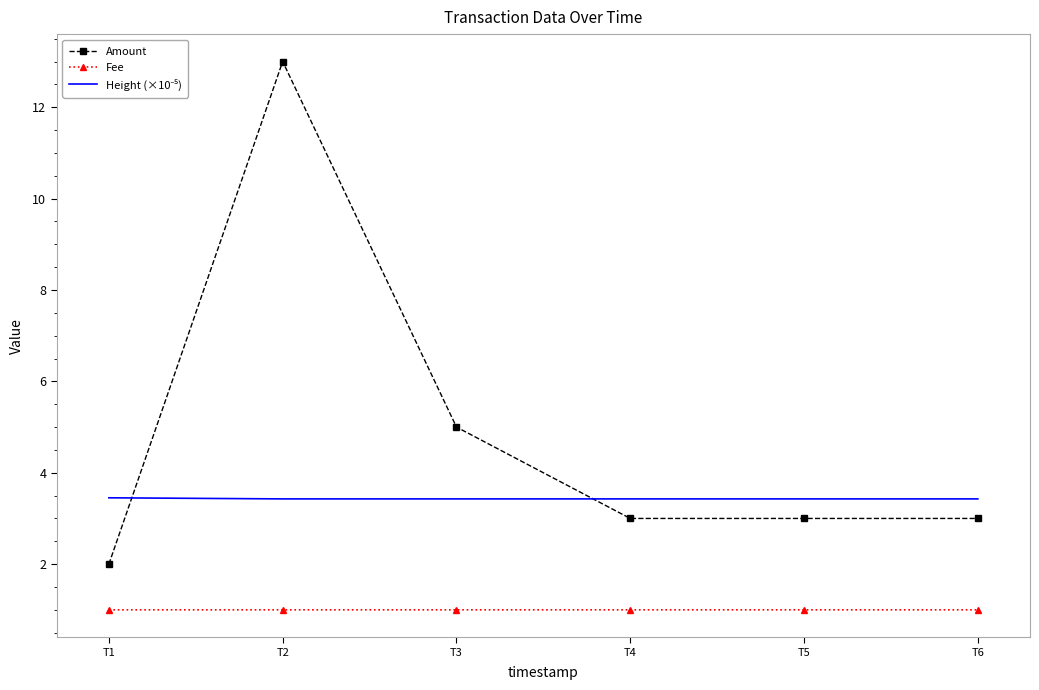

At which category does the chart reach its peak across all series?

T2